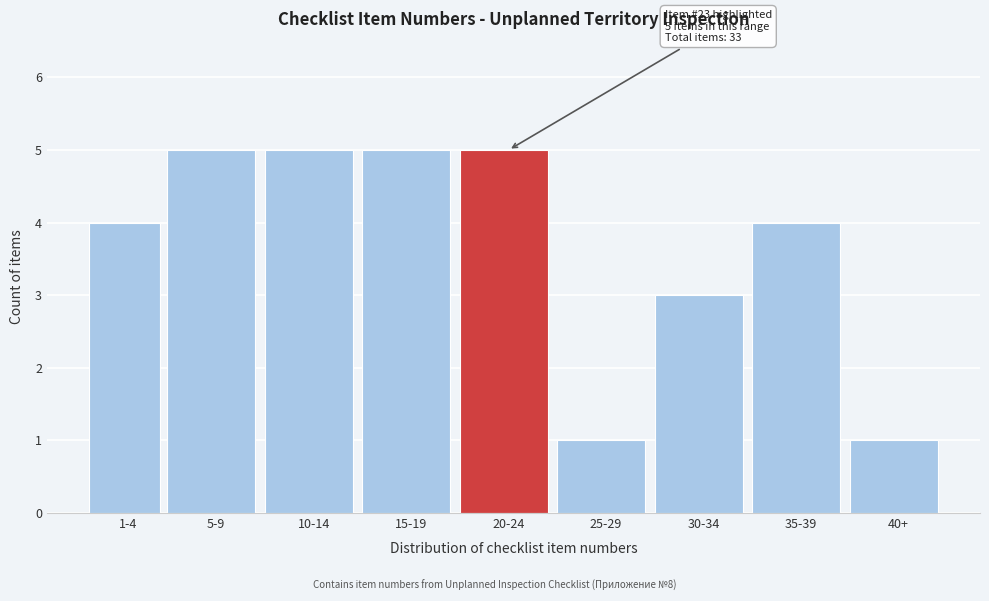

Reading left to right, what are all the values shown in this chart?

4	5	5	5	5	1	3	4	1